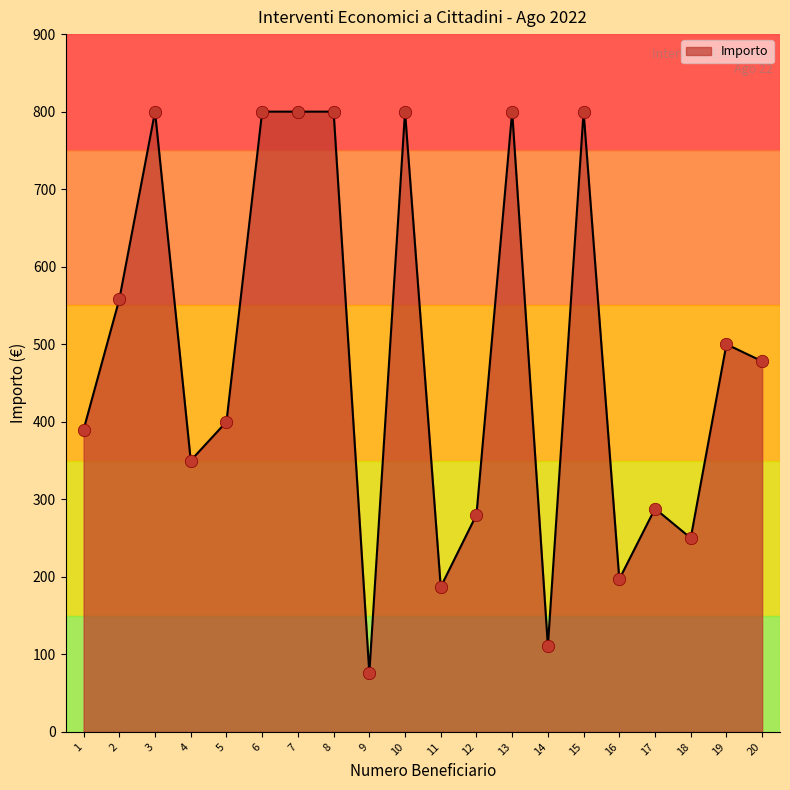

What is the ratio of the value at 1 to the value at 4?

1.1